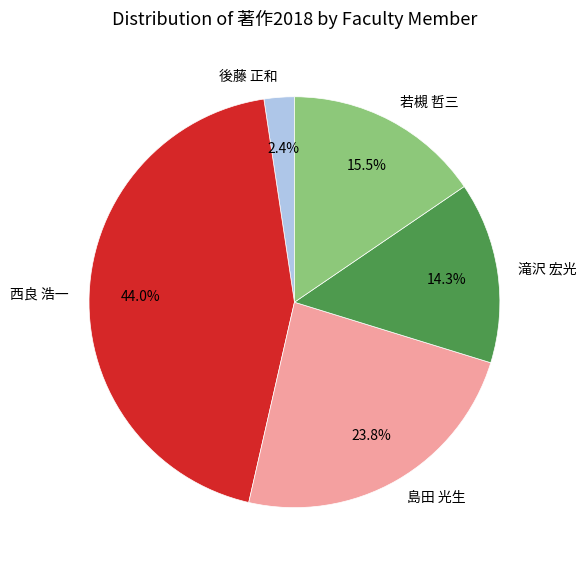

Does any single category account for the majority?

No